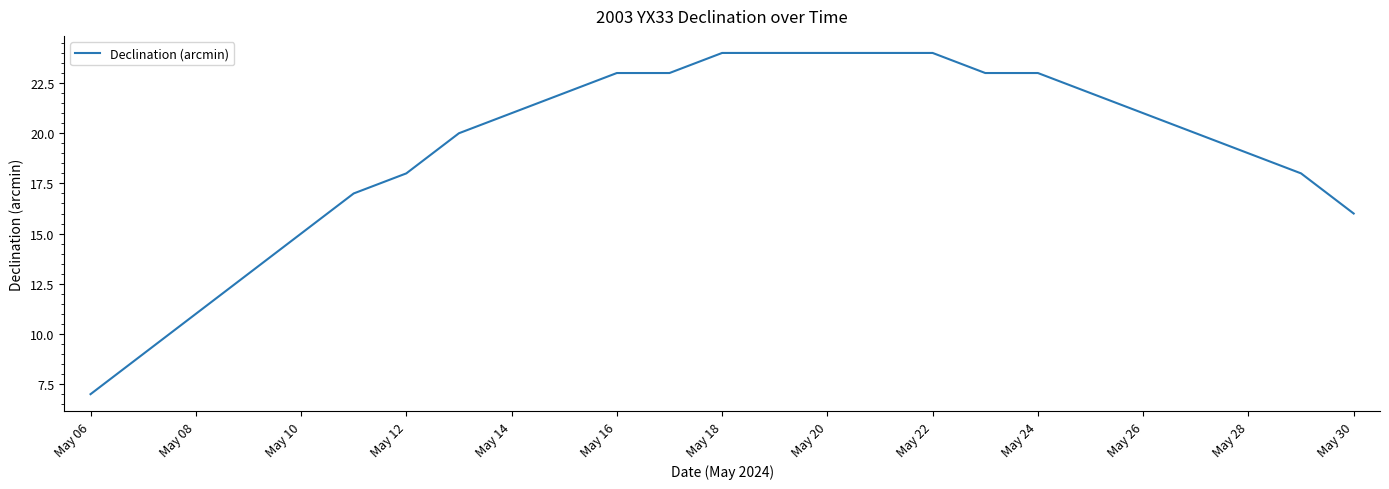

What is the sum of all values?

481